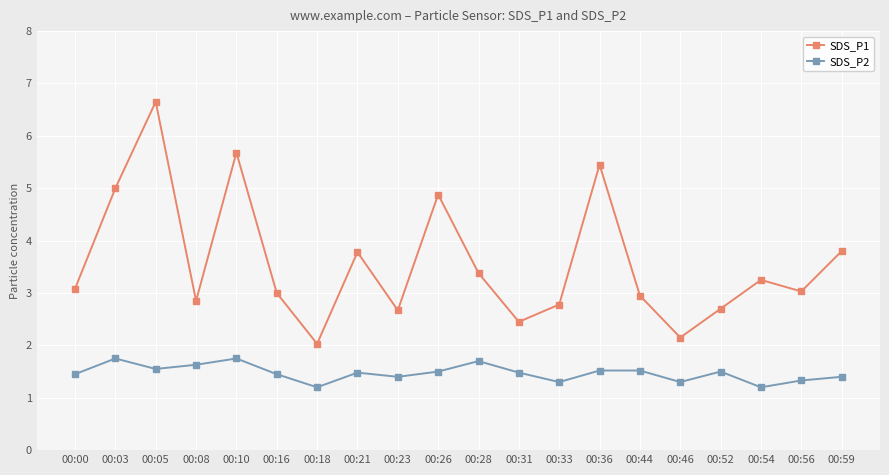

At which category does the chart reach its peak across all series?

00:05